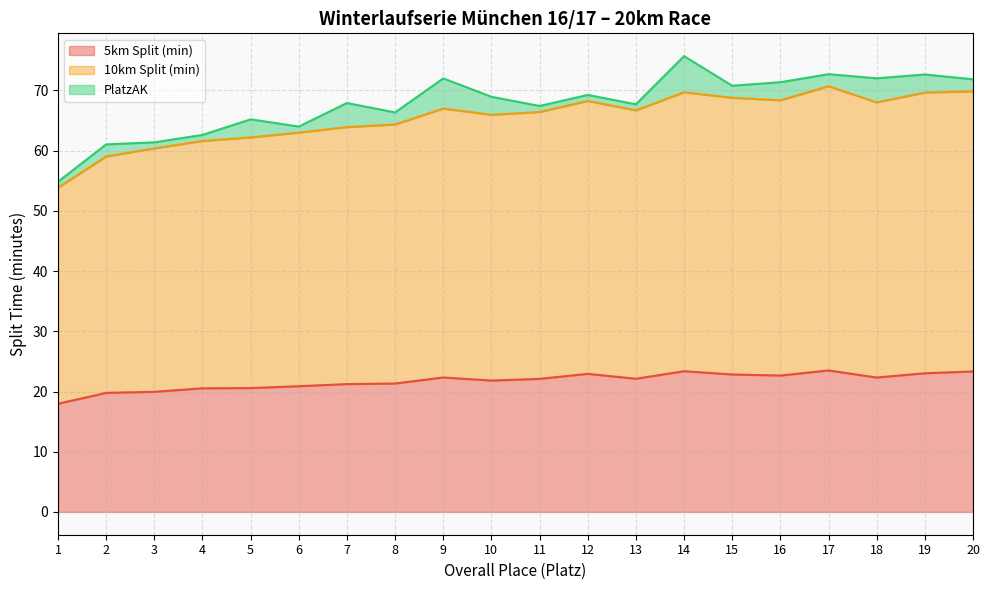

True or false: 5km Split (min) and 10km Split (min) intersect in this chart.

False